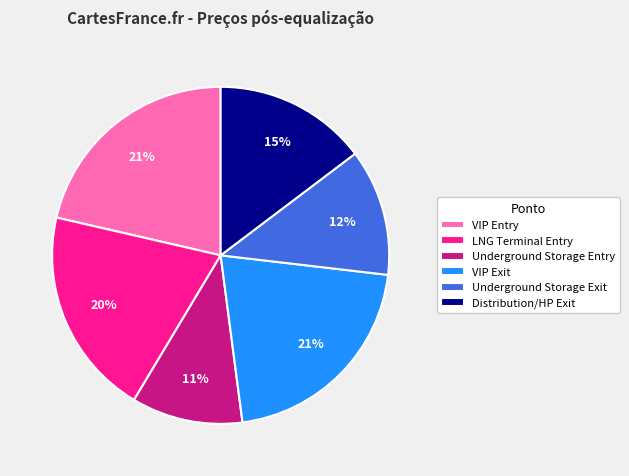

Between Underground Storage Exit and Underground Storage Entry, which is larger?

Underground Storage Exit